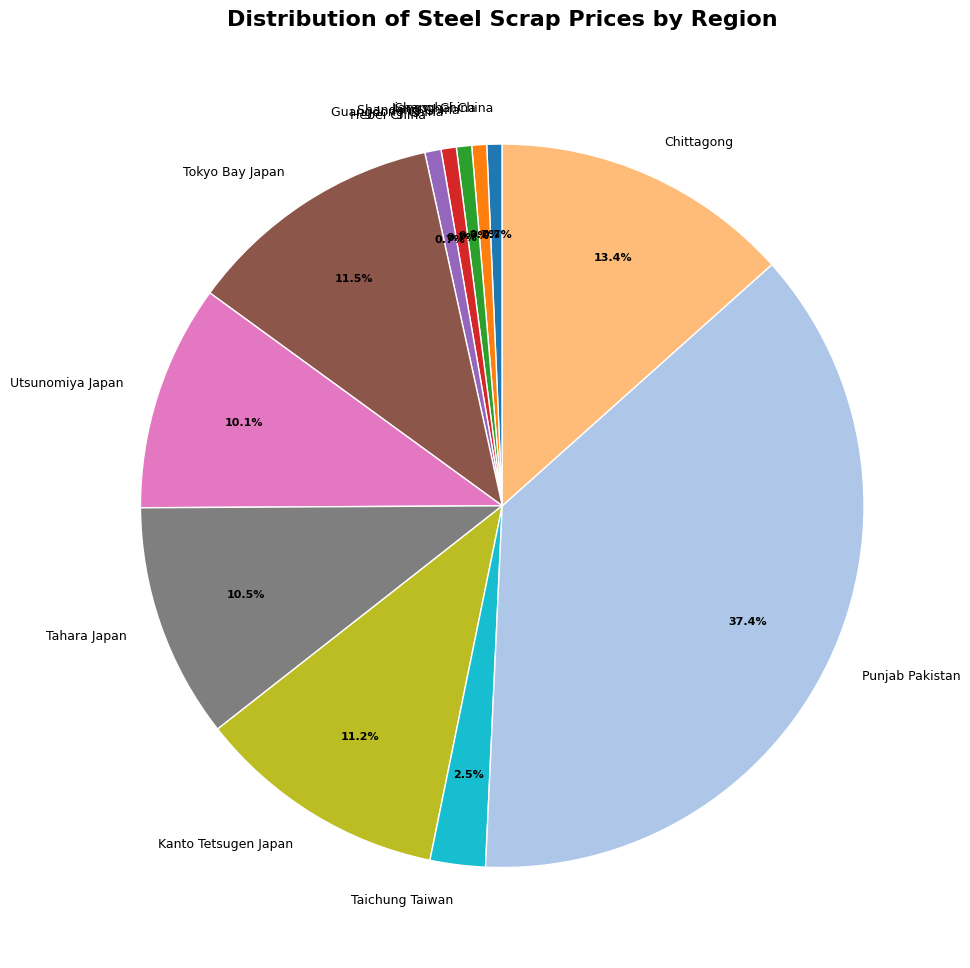

Combined, do Utsunomiya Japan and Kanto Tetsugen Japan account for over 50%?

No